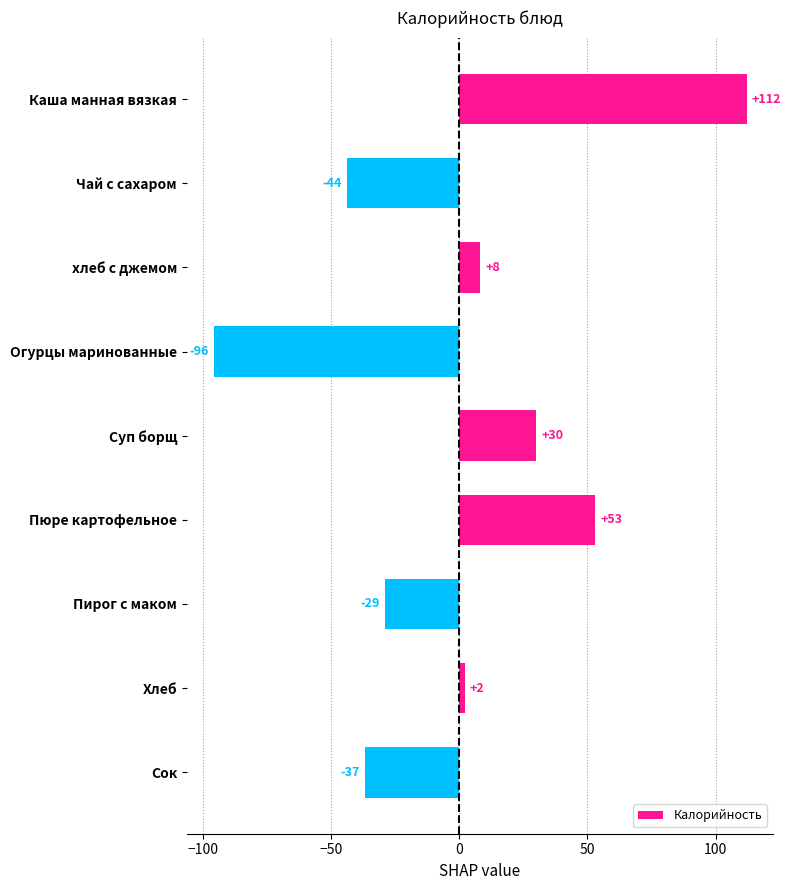

What is the value of the 7th bar from the top?

-28.9